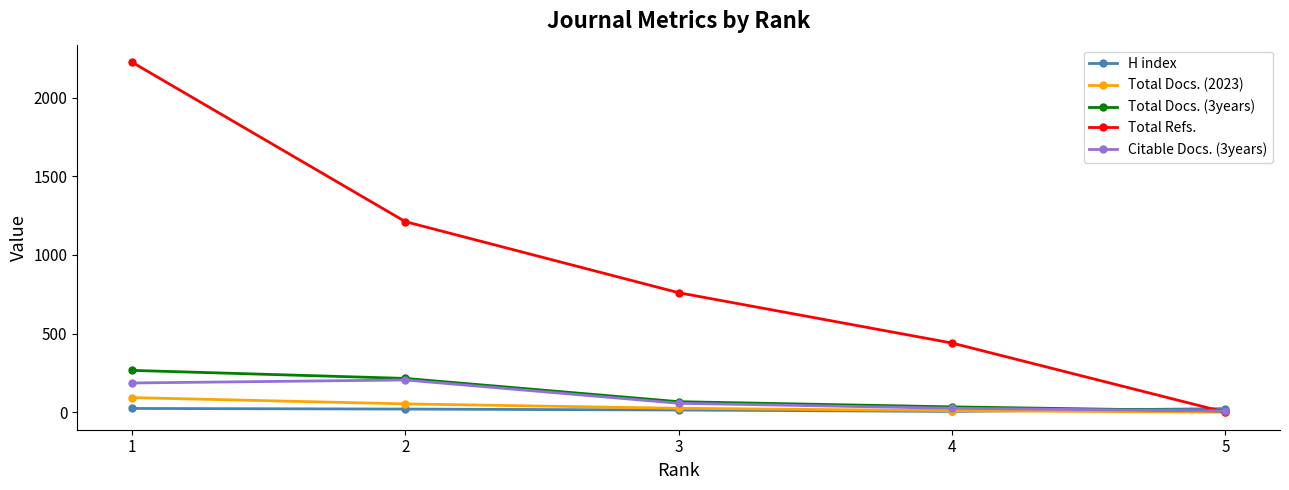

Count the number of data series in this chart.

5